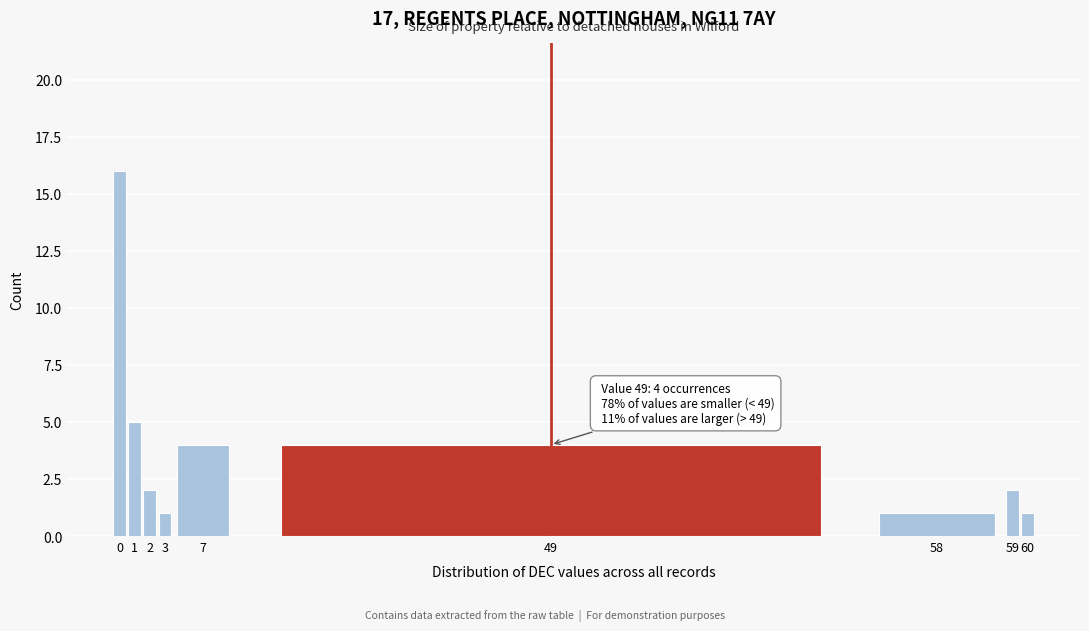

Reading left to right, extract all data points from this chart.

16	5	2	1	4	4	1	2	1